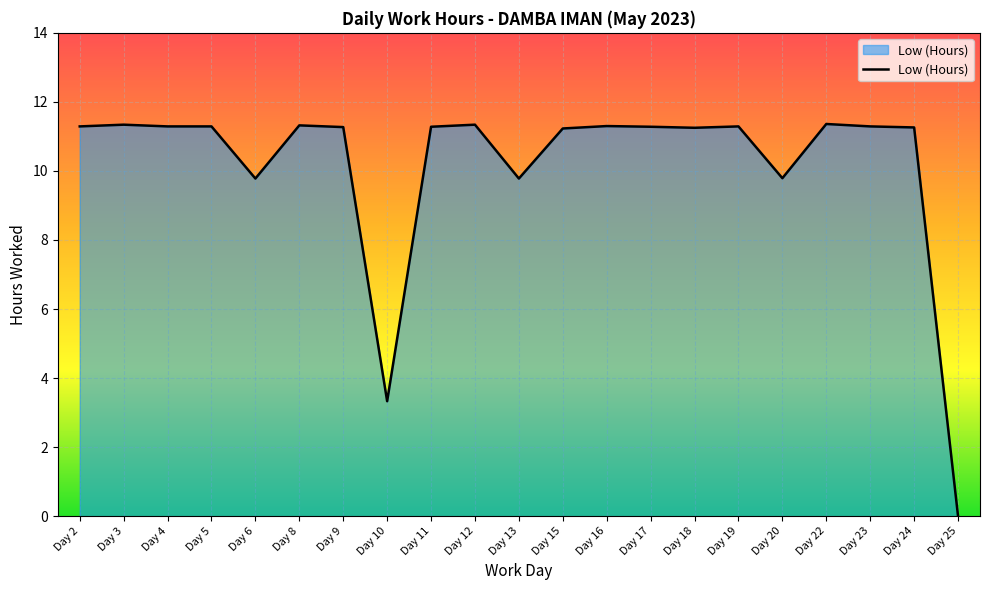

Read the value at Day 4.

11.3